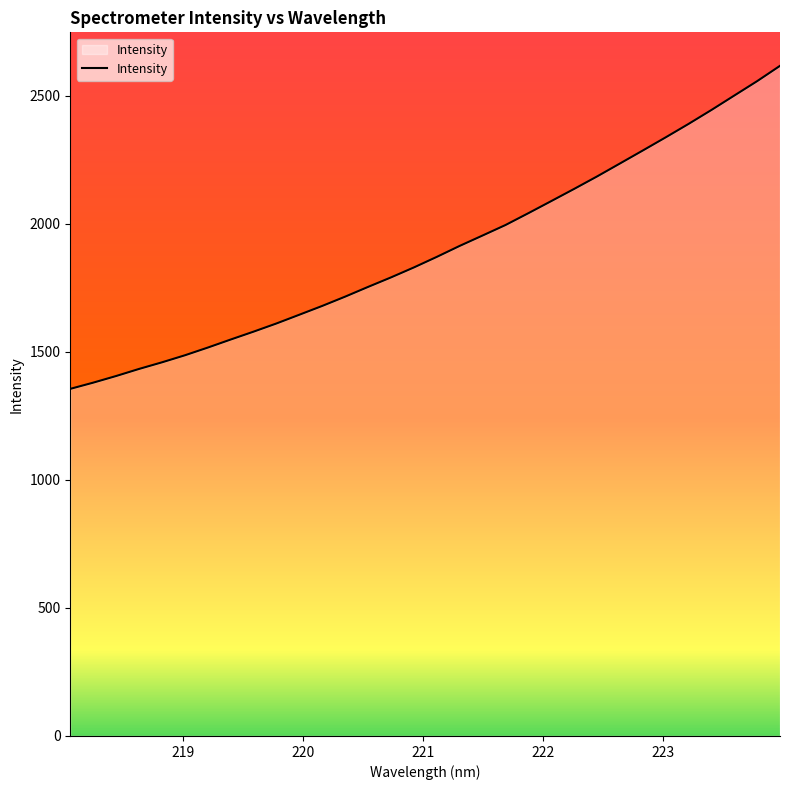

What is the minimum value shown in the chart?

1355.2